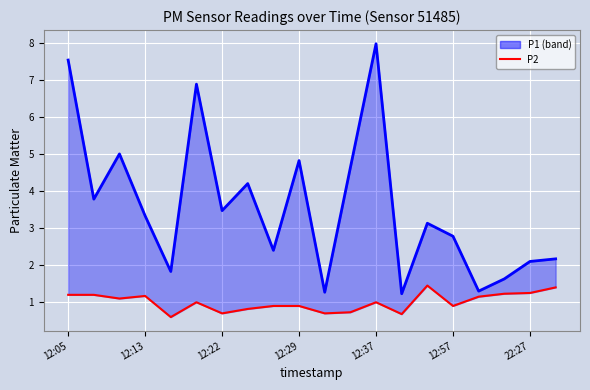

Is it true that P1 equals 6.0 at 12:13?

False